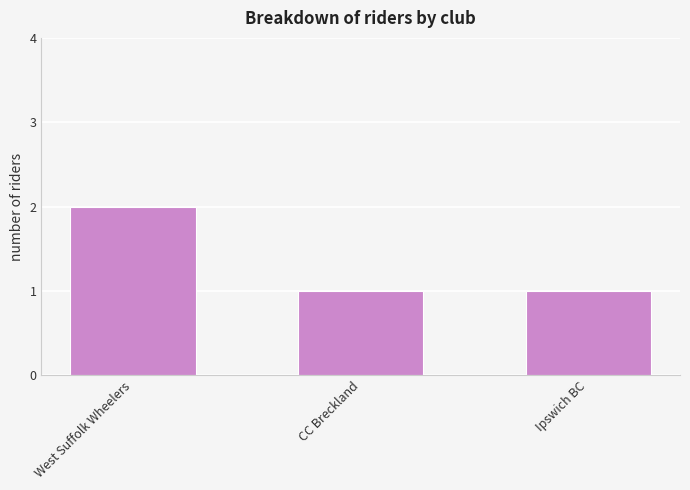

What is the sum of the values at CC Breckland and West Suffolk Wheelers?

3